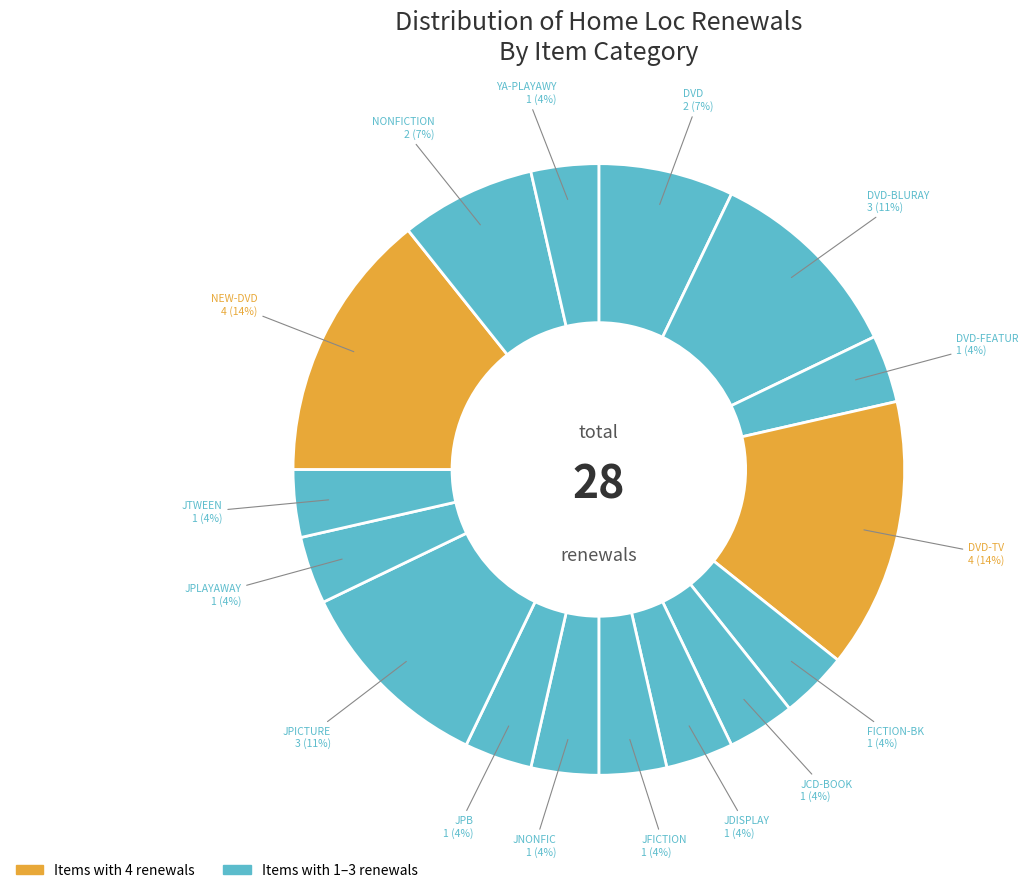

Count the number of slices in the pie.

16